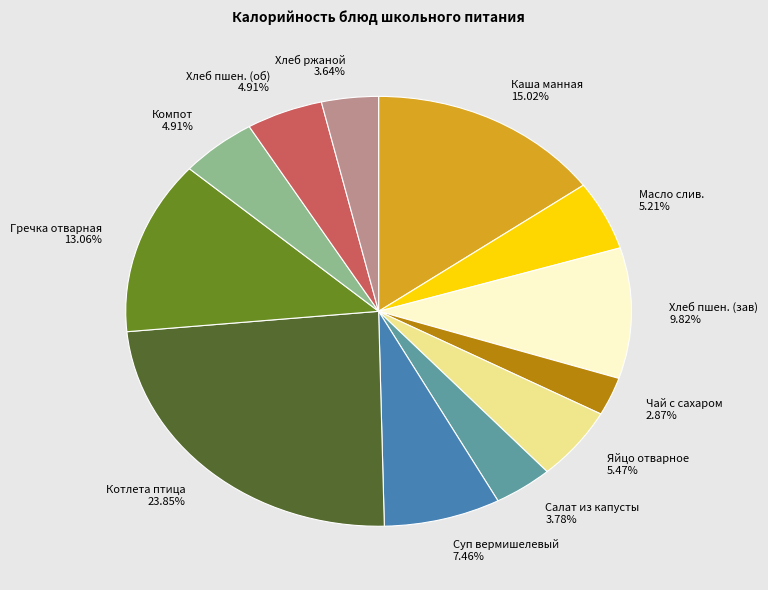

Between Салат из капусты and Каша манная, which is larger?

Каша манная